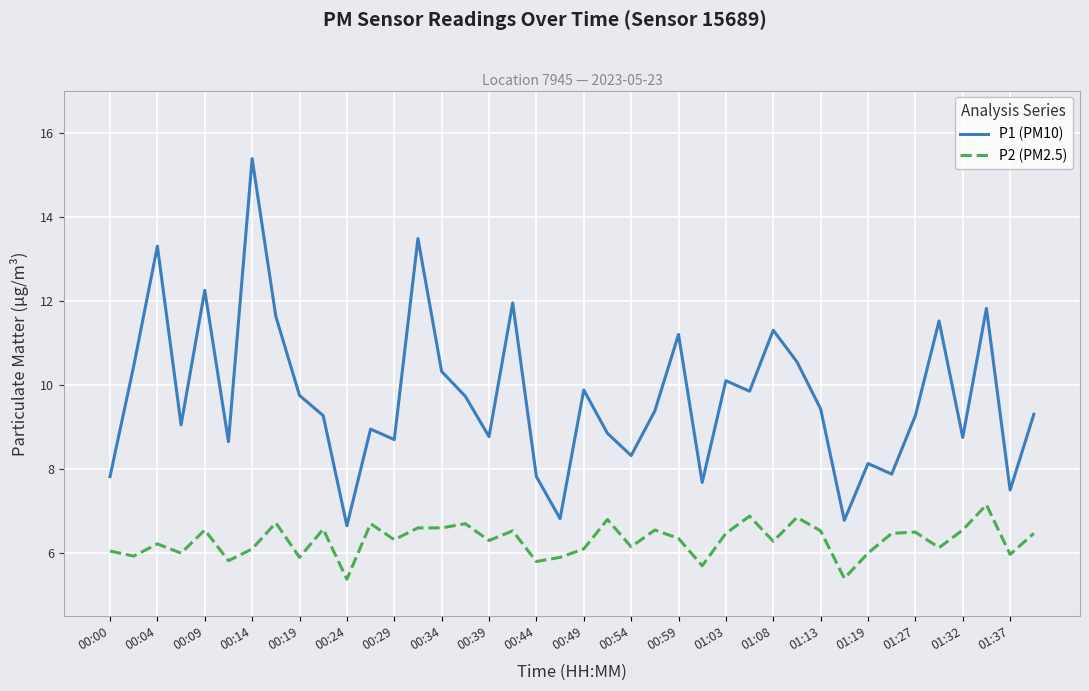

Which series has the widest spread of values?

P1 (PM10)